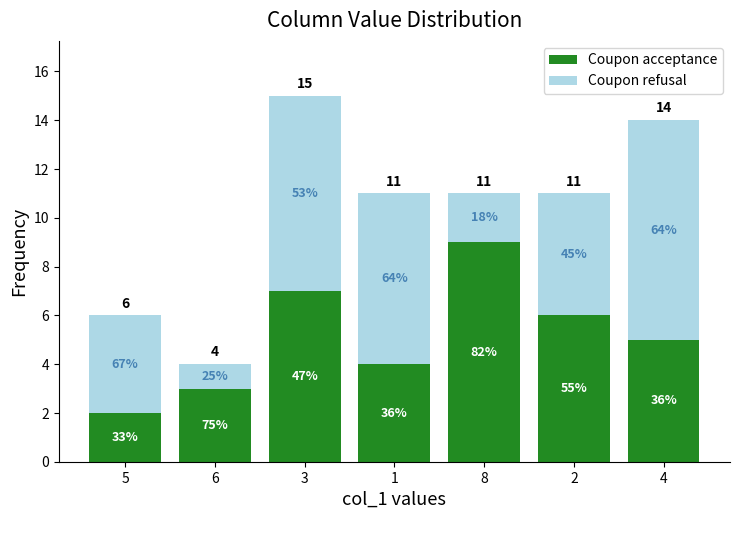

How many bars are there in total?

7